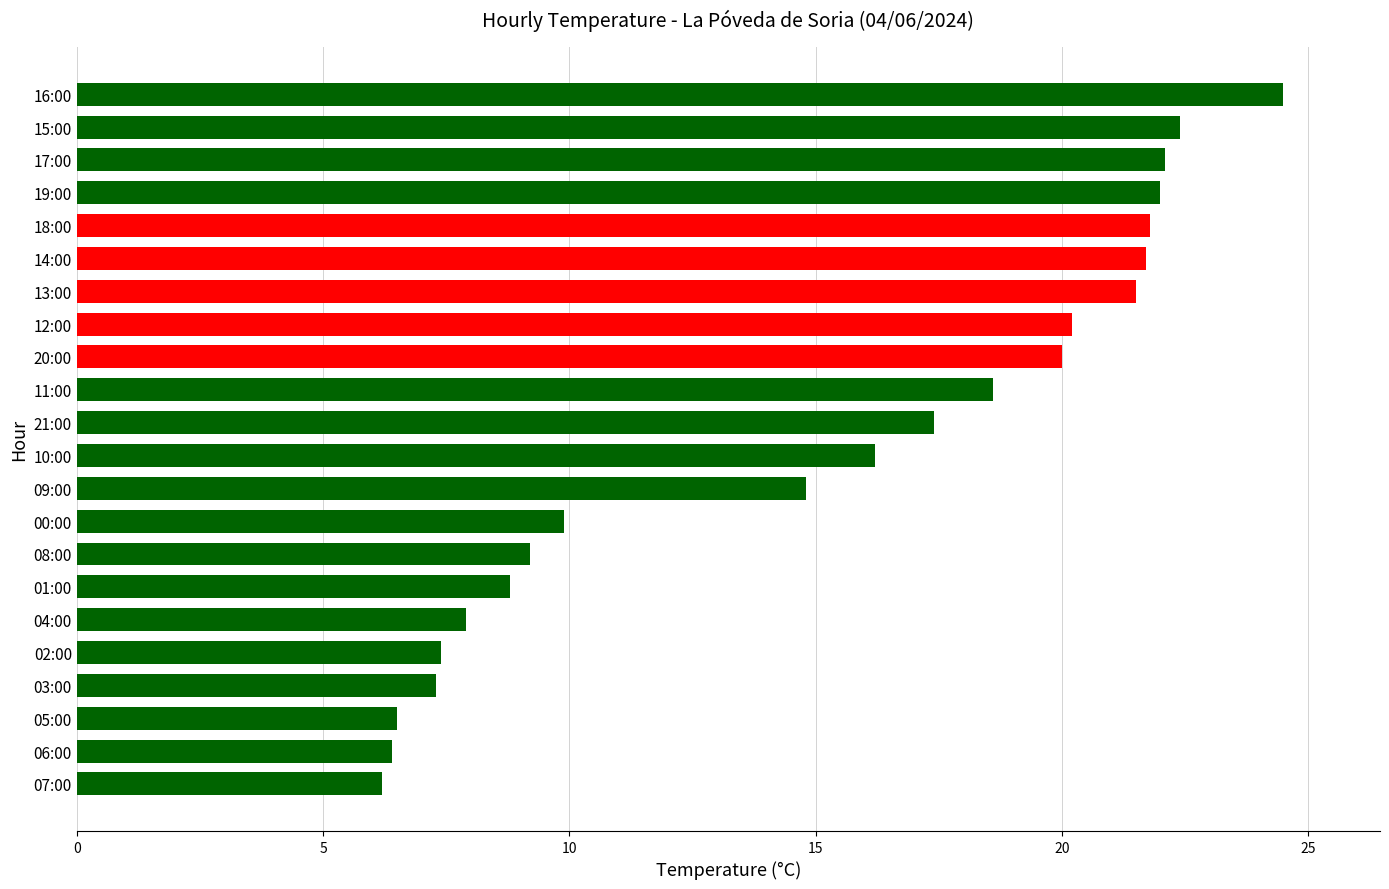

What is the maximum value shown in the chart?

24.5